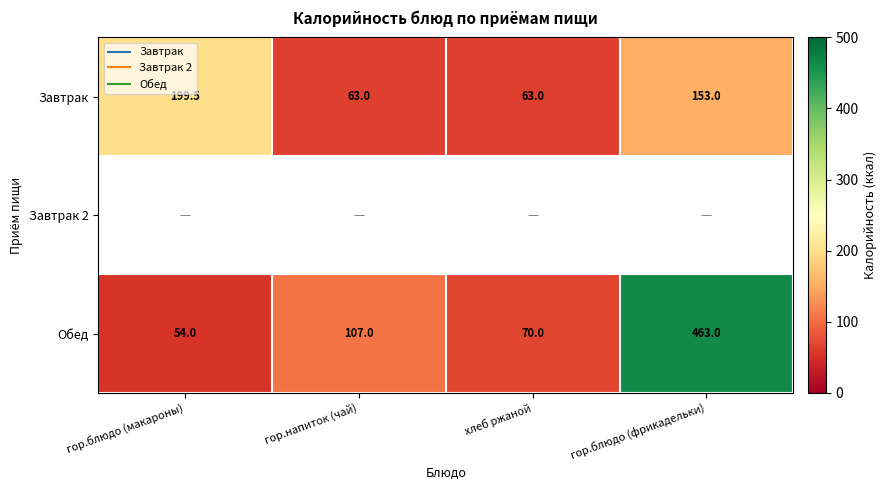

The Обед series shows 245.1 at гор.блюдо (фрикадельки). True or false?

False